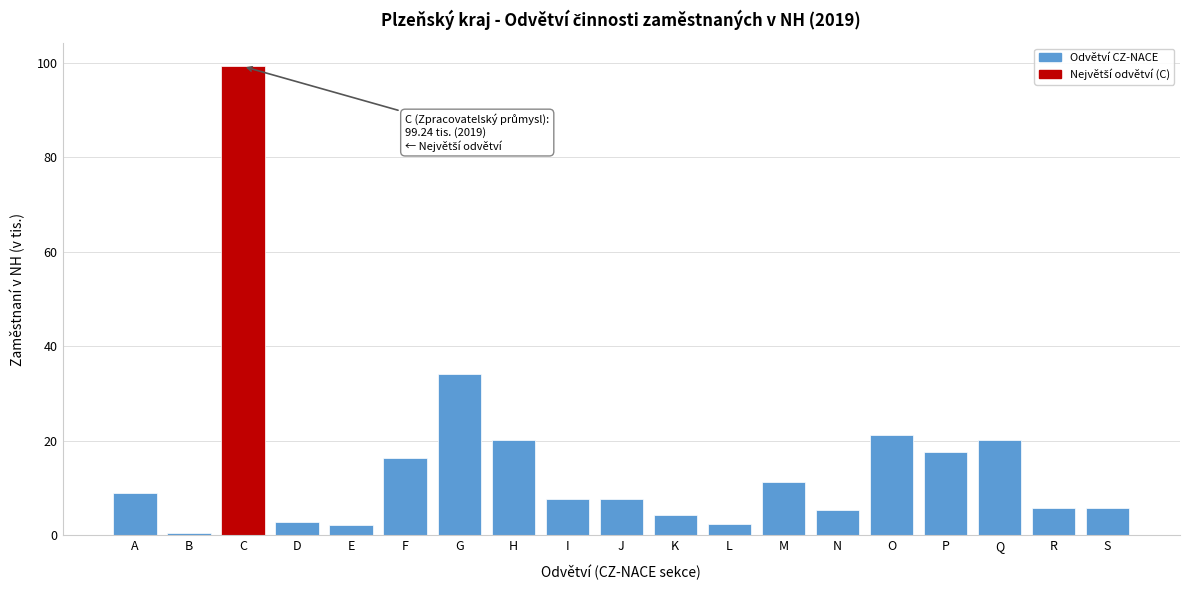

What is the value of the 12th bar from the left?

2.4